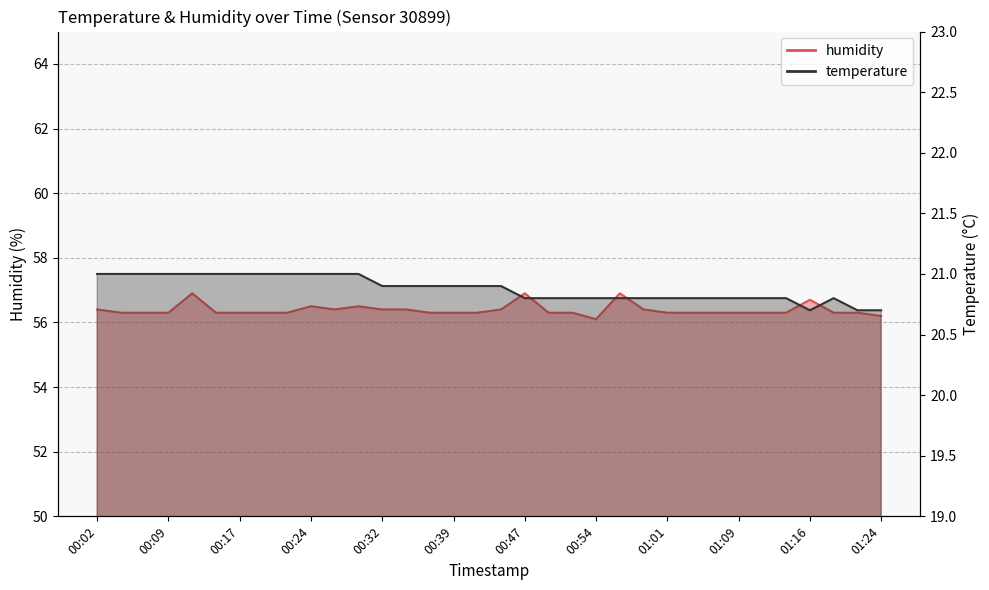

True or false: humidity and temperature intersect in this chart.

False